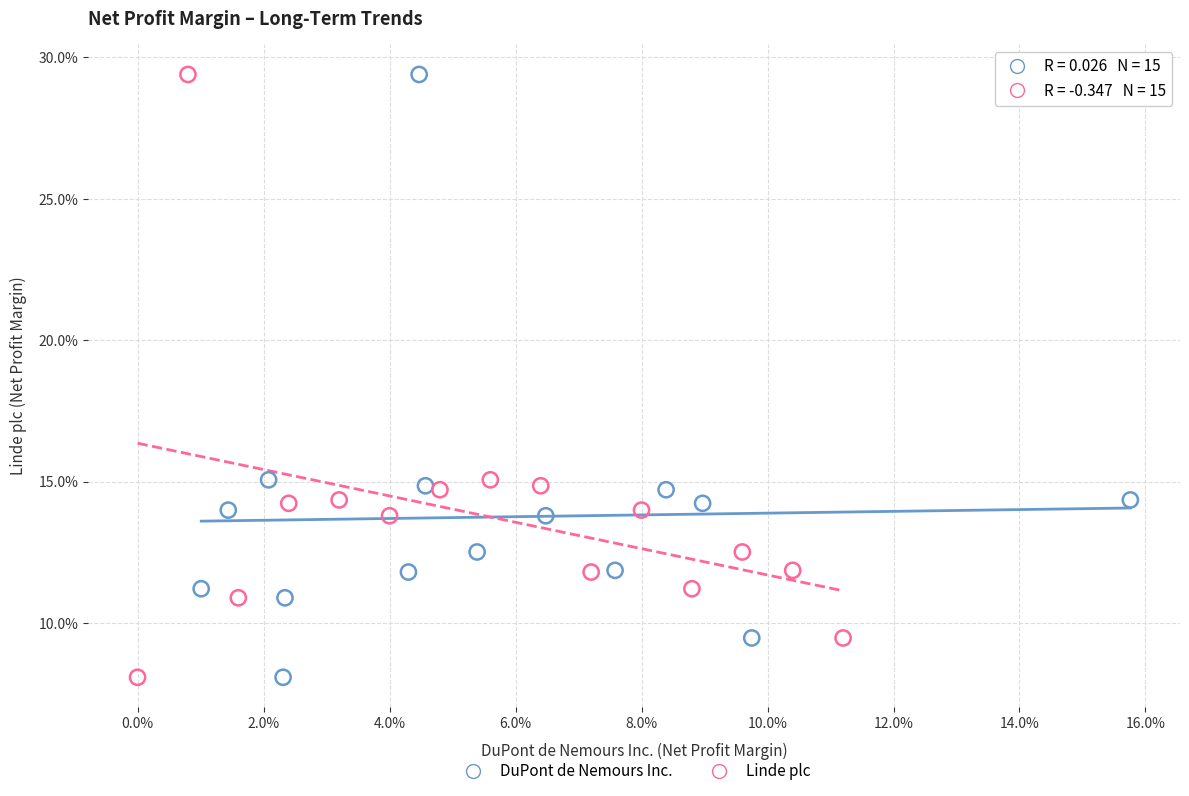

What are all the series names shown in the legend?

DuPont de Nemours Inc., Linde plc